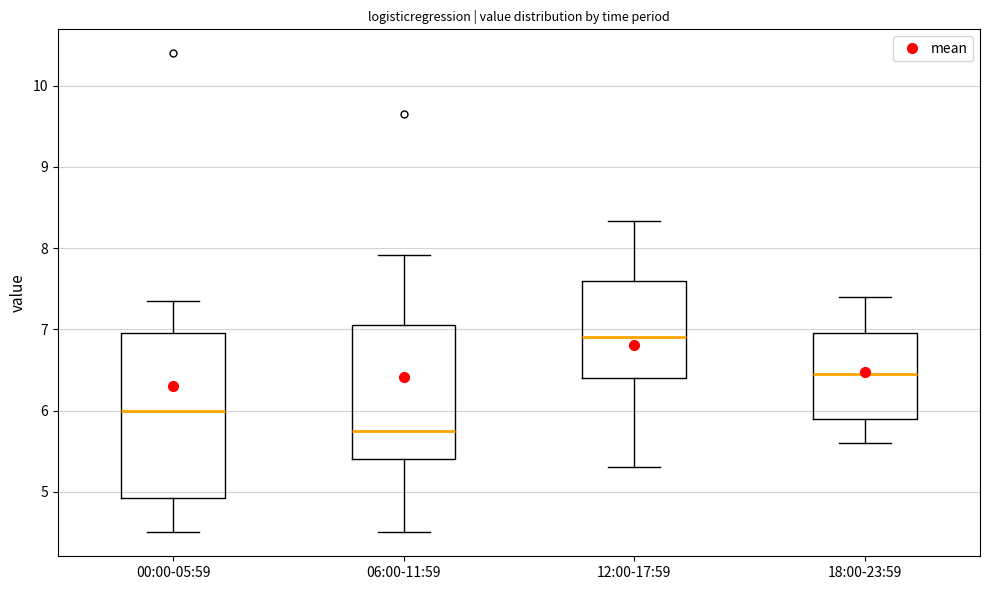

Which box's median line is the lowest?

06:00-11:59